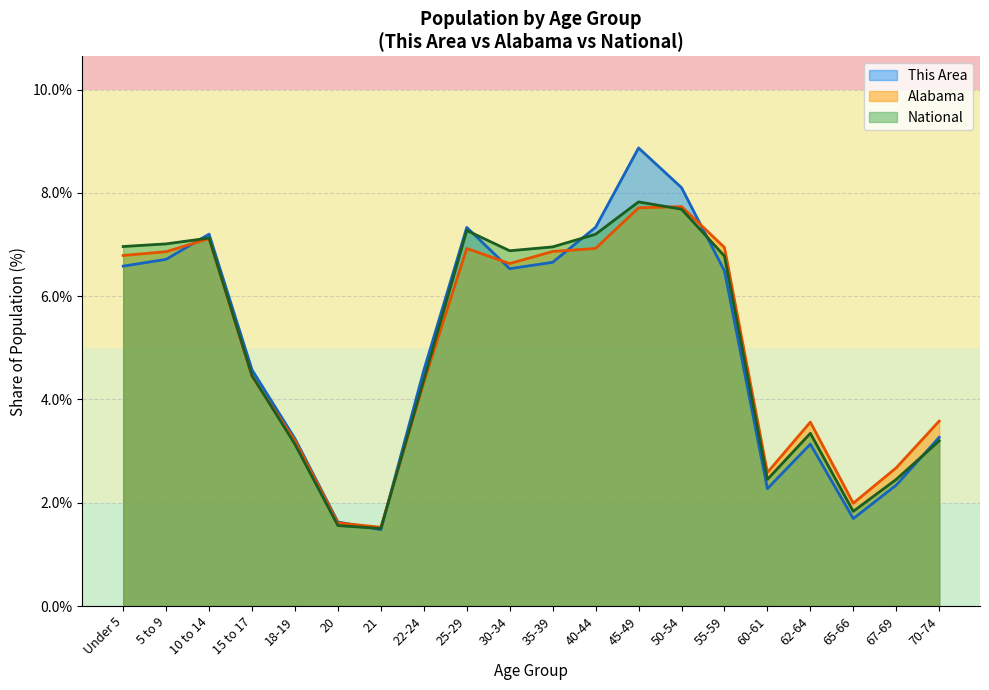

True or false: This Area and Alabama intersect in this chart.

True